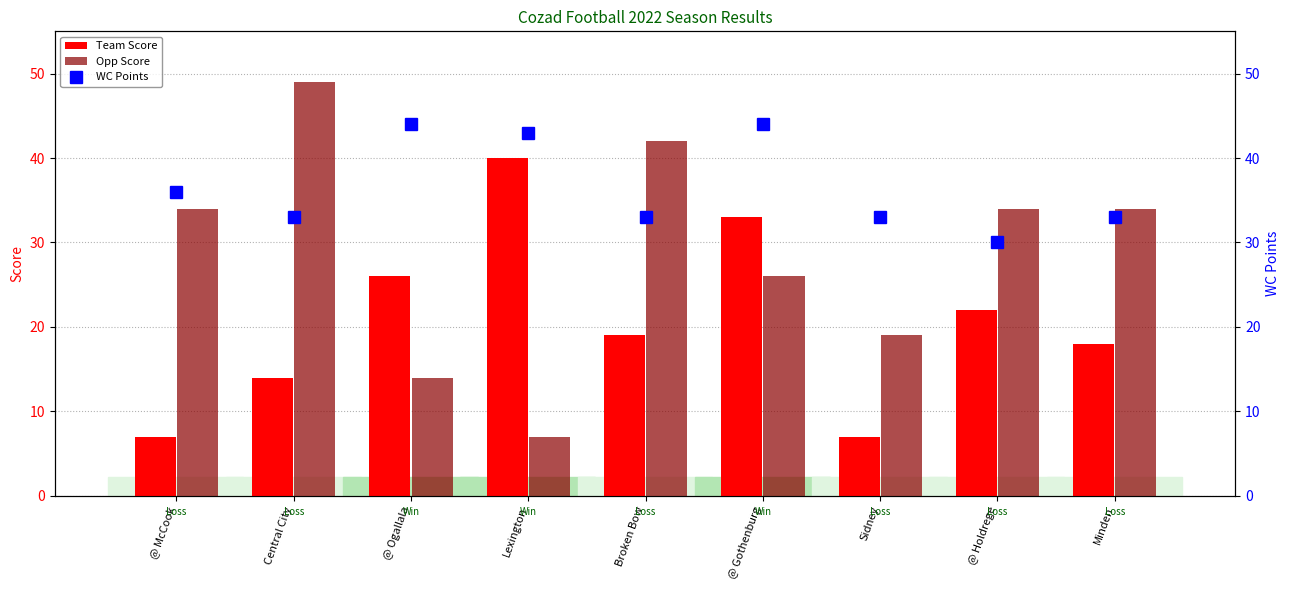

What is the difference between the maximum and minimum values in the Opp Score series?

42